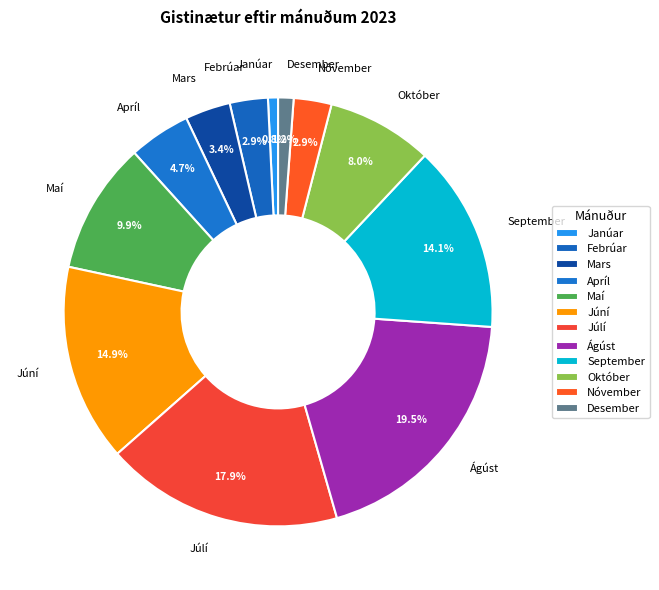

Which category has the biggest portion of the pie?

Ágúst